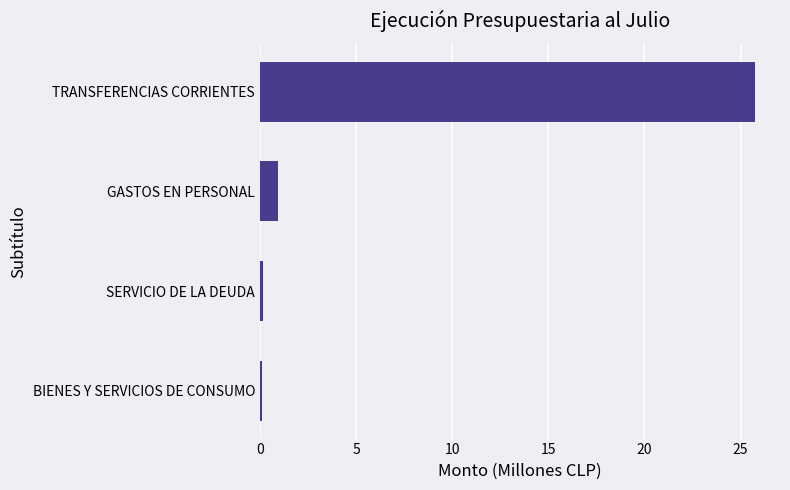

Reading bottom to top, transcribe all the data shown in this chart.

BIENES Y SERVICIOS DE CONSUMO=0.1	SERVICIO DE LA DEUDA=0.1	GASTOS EN PERSONAL=1.0	TRANSFERENCIAS CORRIENTES=25.8